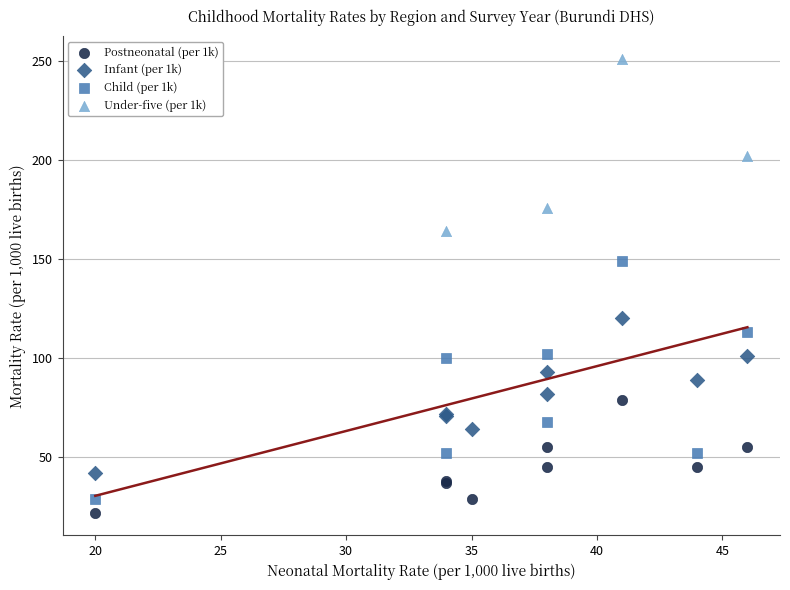

Which series has the largest Y range (max minus min)?

Child (per 1k)